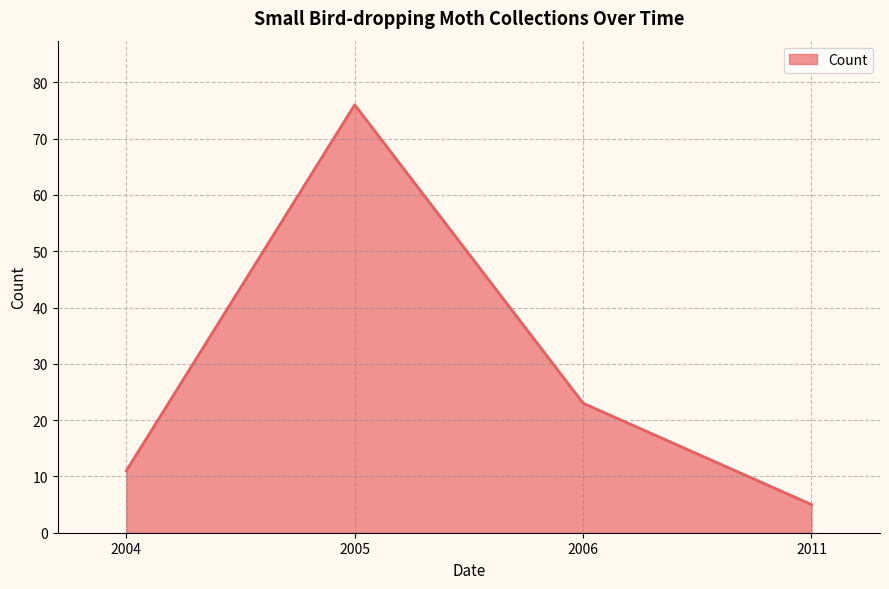

Which label corresponds to the largest value in the chart?

2005